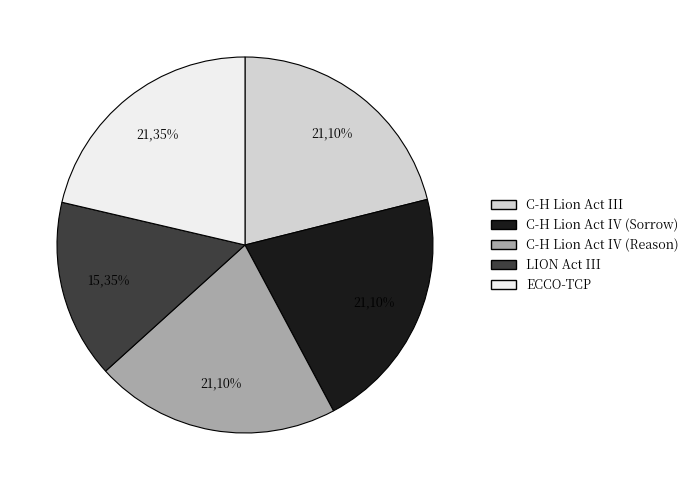

Do C-H Lion Act IV (Reason) and C-H Lion Act III together represent more than half of the pie?

No